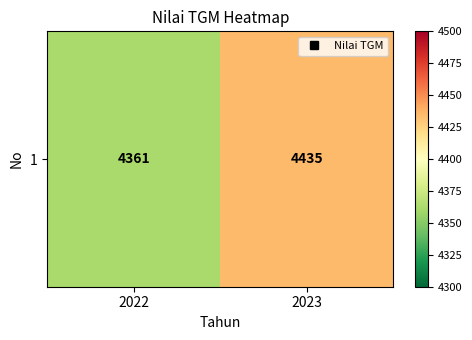

Read the value at 2023, to the nearest 10.

4440